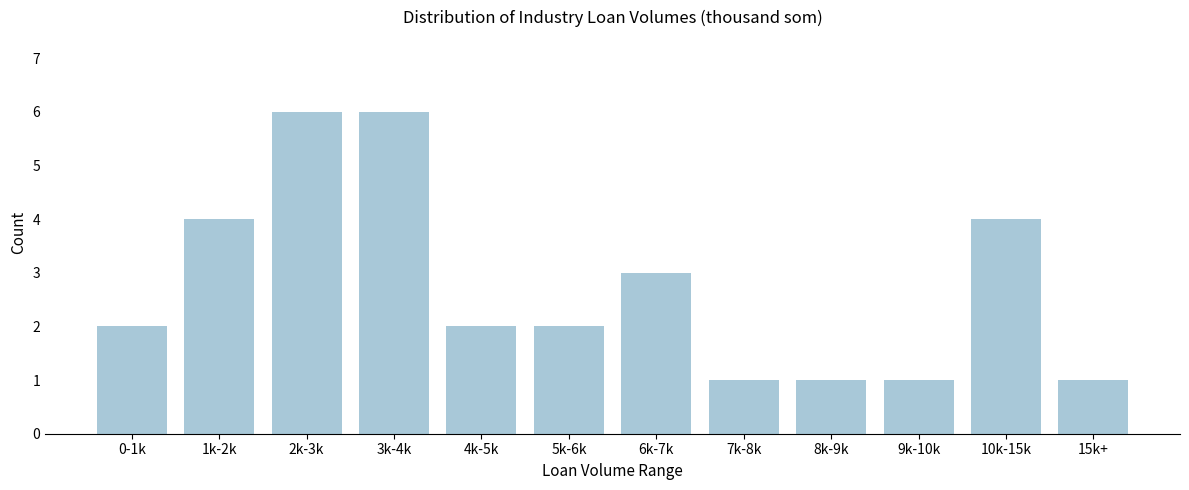

Reading left to right, list all the values displayed in this chart.

2	4	6	6	2	2	3	1	1	1	4	1